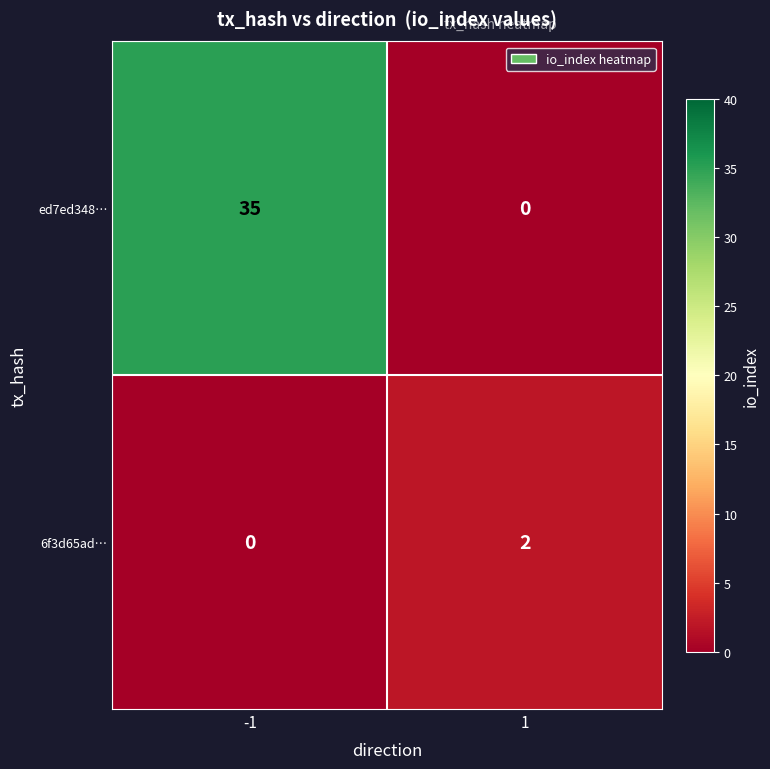

The value of ed7ed348… at 1 is 0. True or false?

True